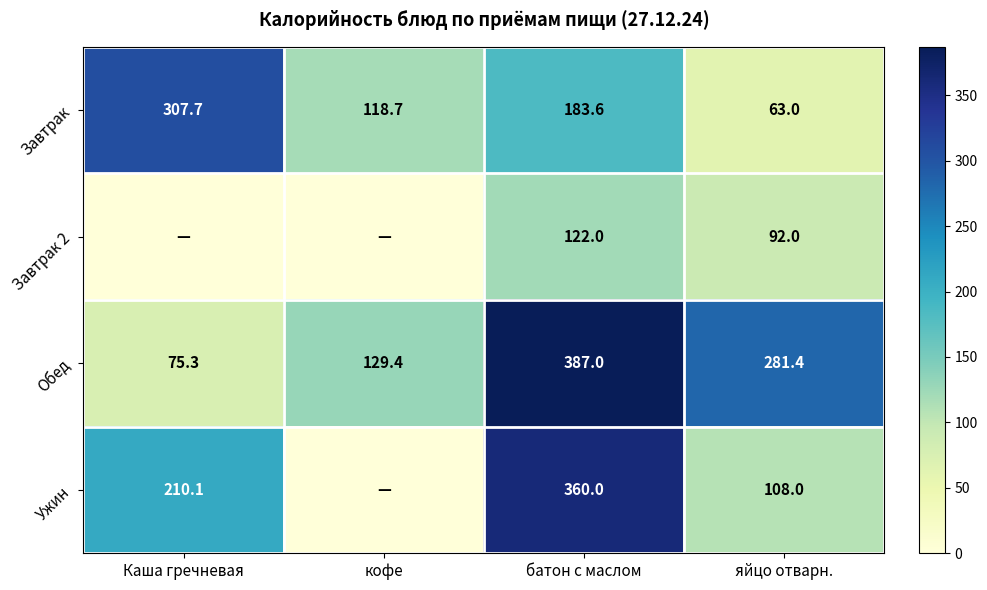

Rank the series at яйцо отварн. from highest to lowest value.

Обед, Ужин, Завтрак 2, Завтрак